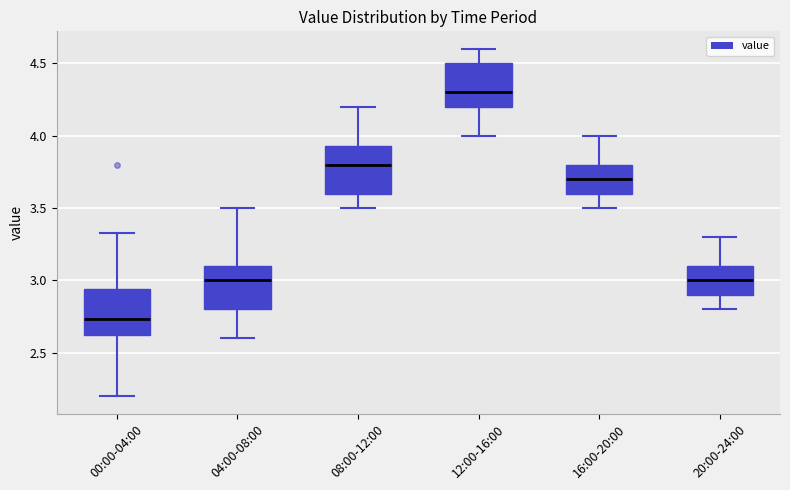

Reading left to right, read every box against the y-axis: the position of its median line, the range the box covers, and the ends of its whiskers. The values are not printed on the chart, so give them approximately, as read against the axis.

00:00-04:00: median 2.75, box 2.60 to 2.95, whiskers 2.20 to 3.35
04:00-08:00: median 3.00, box 2.80 to 3.10, whiskers 2.60 to 3.50
08:00-12:00: median 3.80, box 3.60 to 3.95, whiskers 3.50 to 4.20
12:00-16:00: median 4.30, box 4.20 to 4.50, whiskers 4.00 to 4.60
16:00-20:00: median 3.70, box 3.60 to 3.80, whiskers 3.50 to 4.00
20:00-24:00: median 3.00, box 2.90 to 3.10, whiskers 2.80 to 3.30